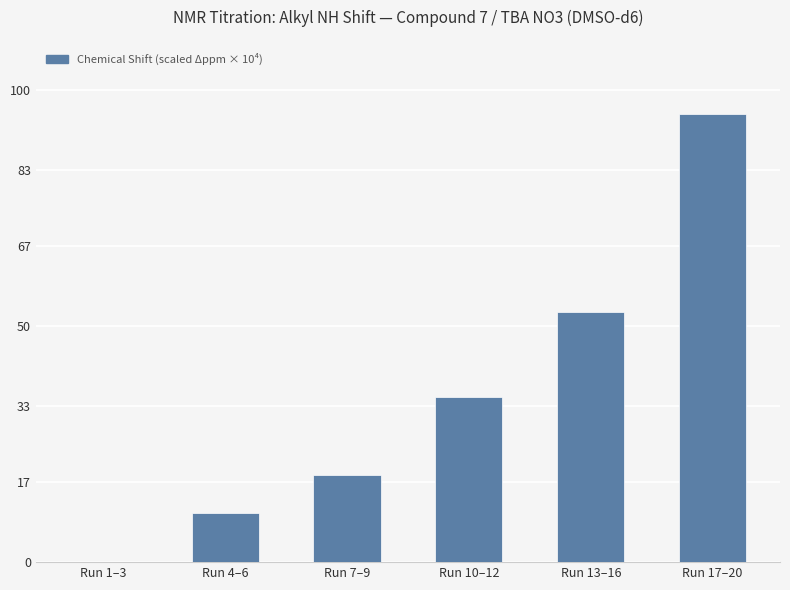

Are the bars horizontal?

No